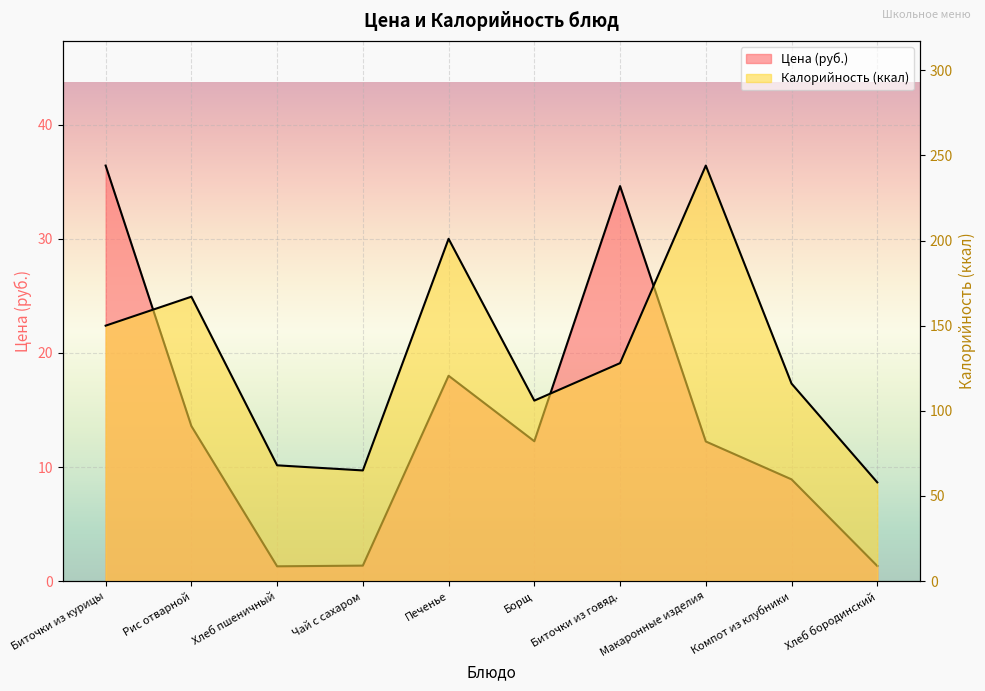

What is the difference between the maximum and minimum values in the Цена series?

35.1